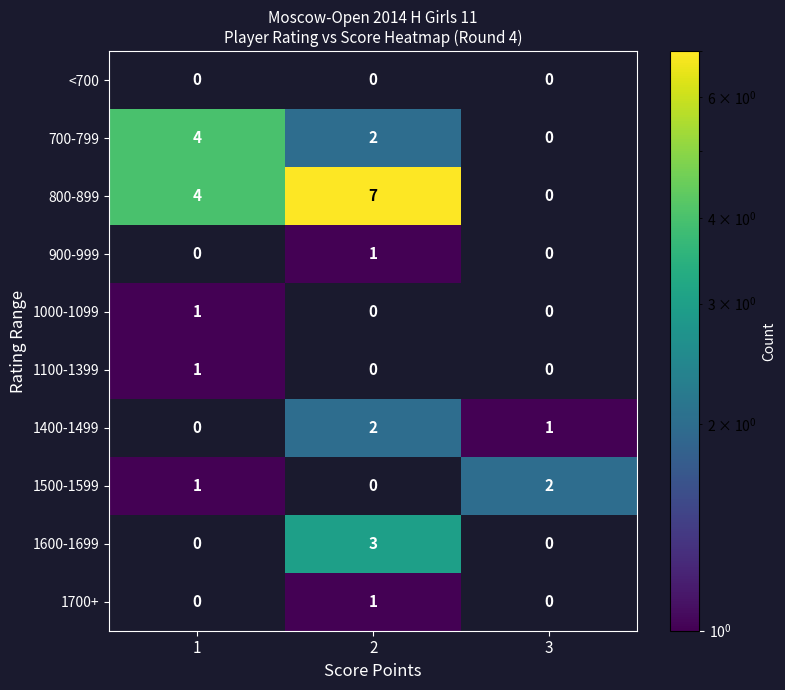

What is the maximum value shown in the chart?

7